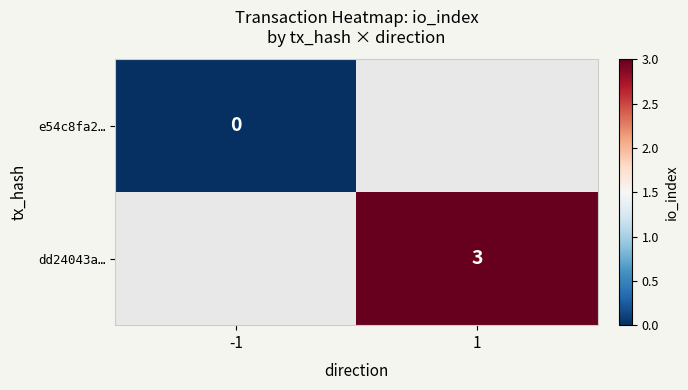

The dd24043a… series shows 2 at 1. True or false?

False